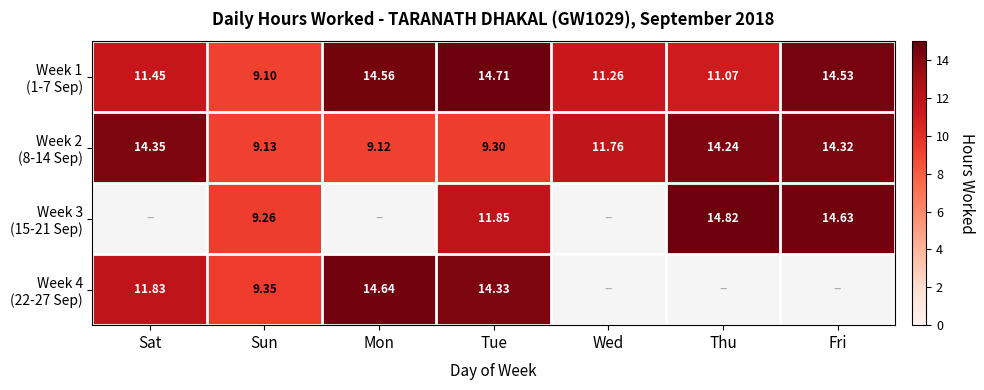

At which label does Week 4 (22-27 Sep) first exceed 14?

Mon